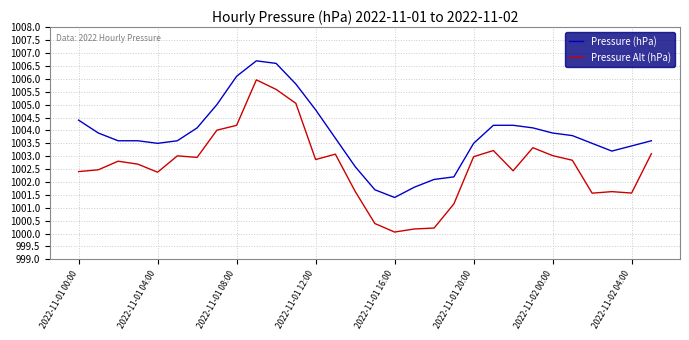

What are all the series names shown in the legend?

Pressure (hPa), Pressure Alt (hPa)